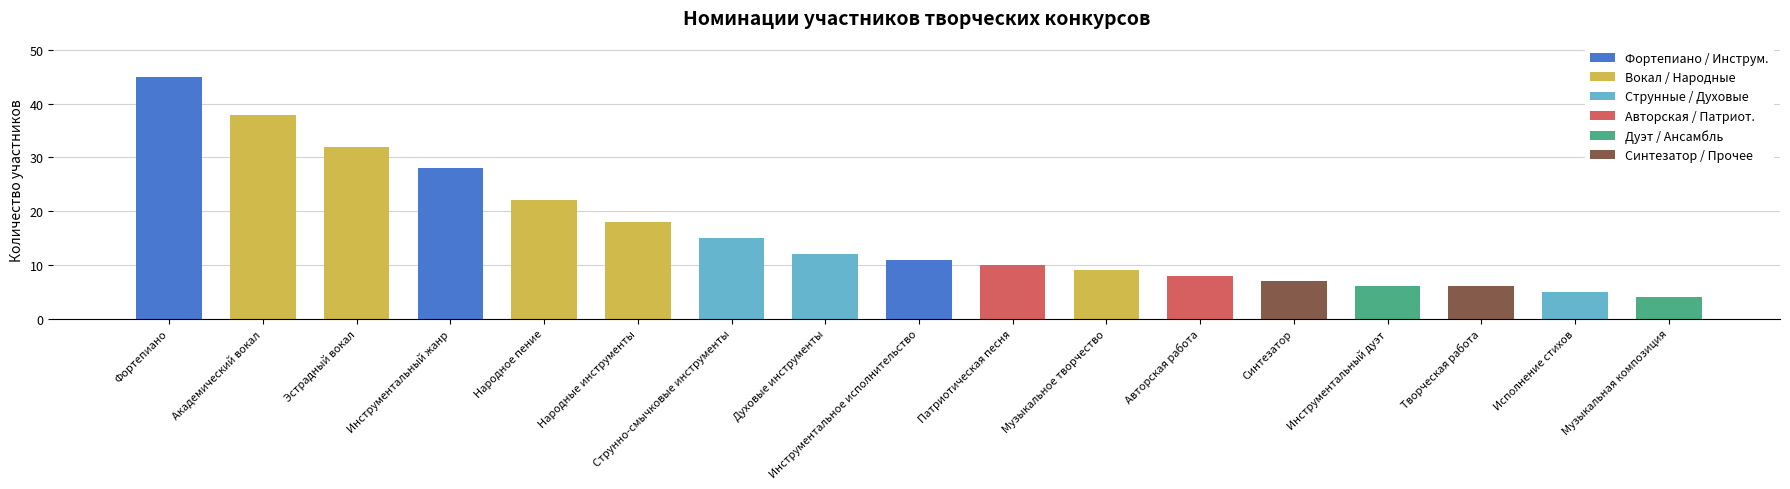

What value does the data have at Эстрадный вокал?

32